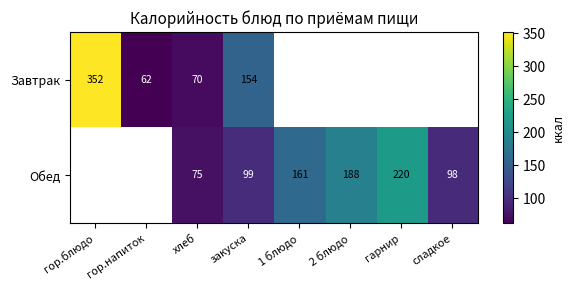

True or false: Обед has a value of 123 at гарнир.

False